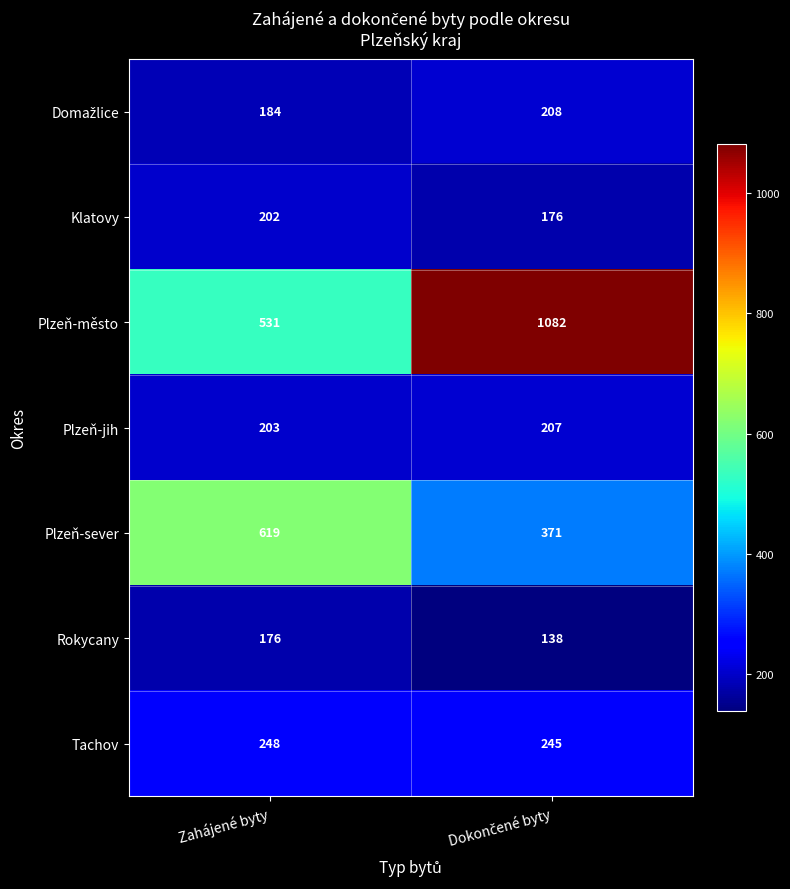

The value of Plzeň-sever at Zahájené byty is 619. True or false?

True